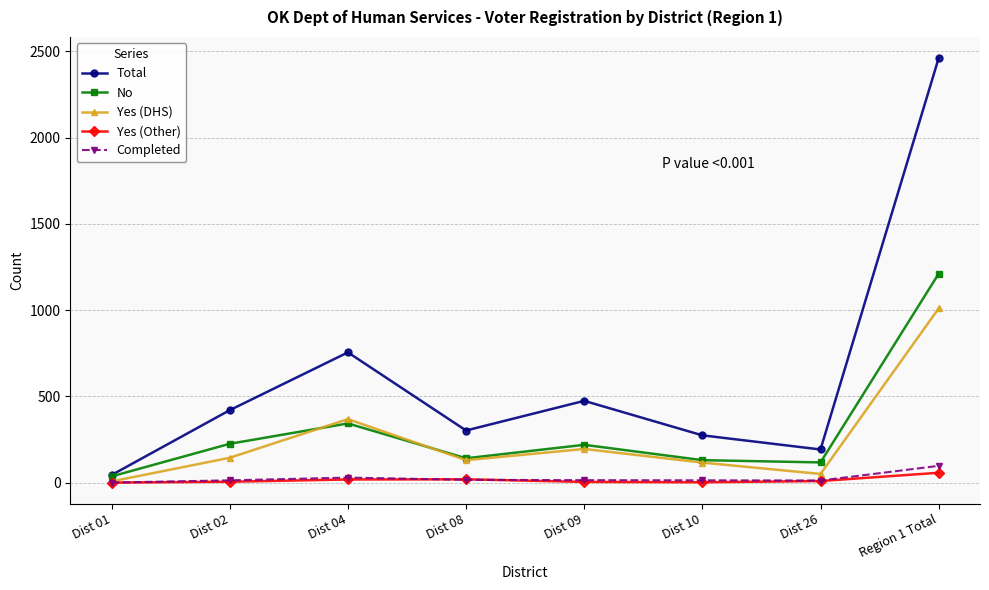

How many lines are shown in the chart?

5